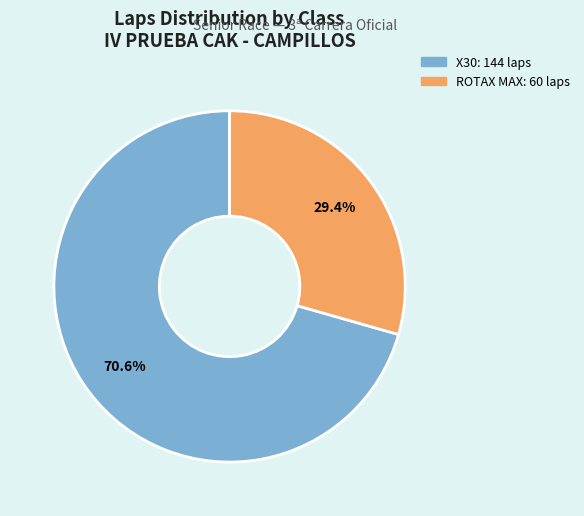

Is there a majority slice in this chart?

Yes